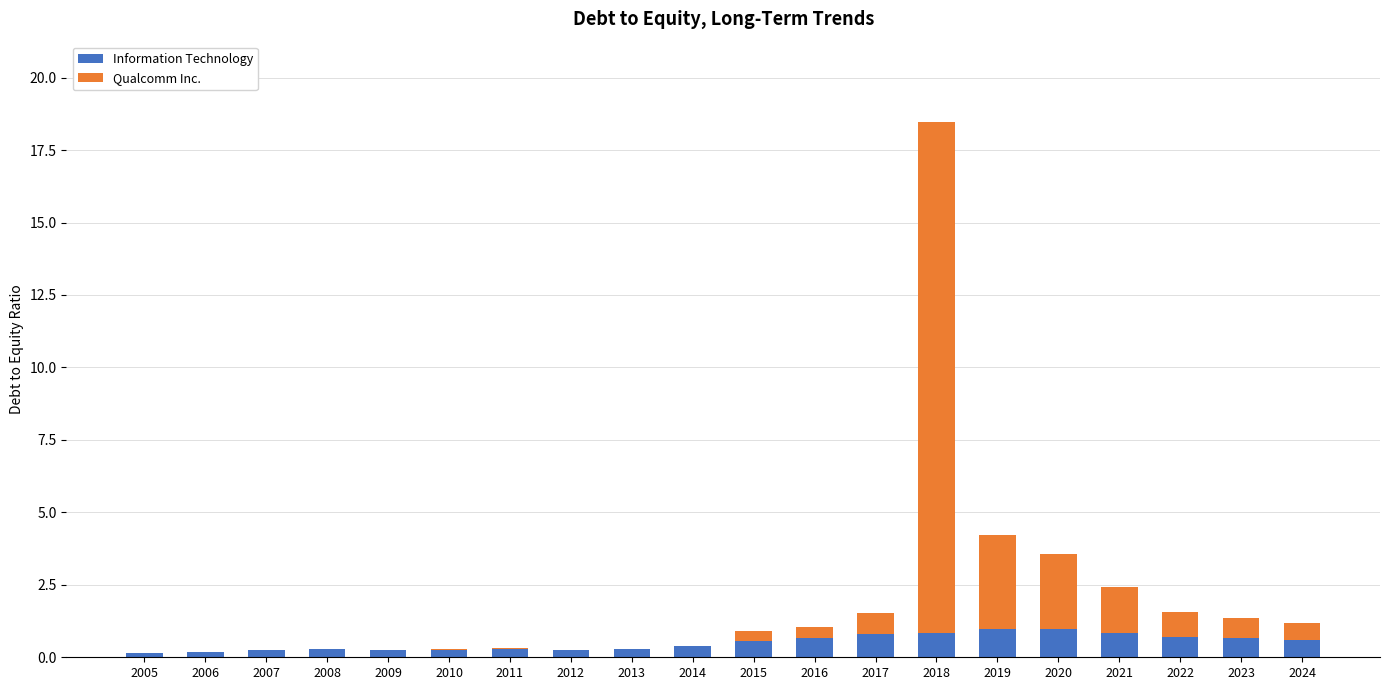

What is the highest value of the Information Technology series?

1.0